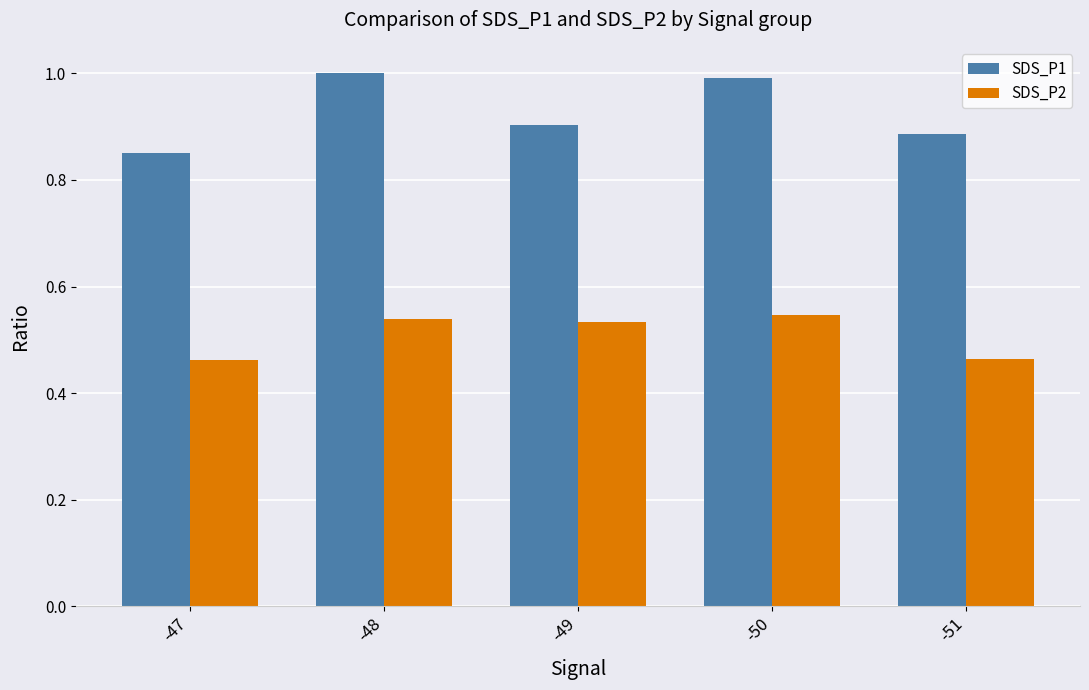

Are the bars horizontal?

No